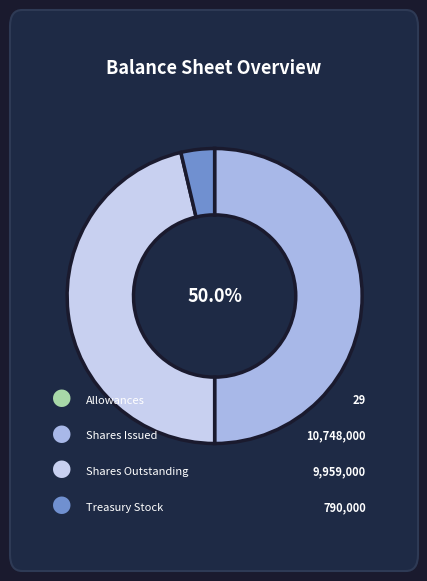

Which category has the biggest portion of the pie?

Common stock, shares issued